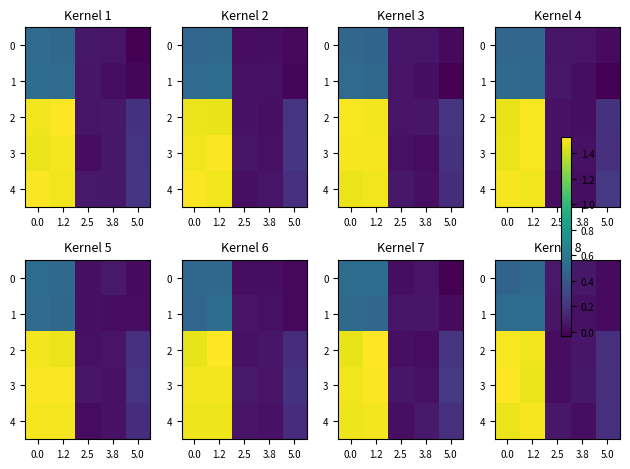

The value of 0 at 5.0 is 0.0. True or false?

False